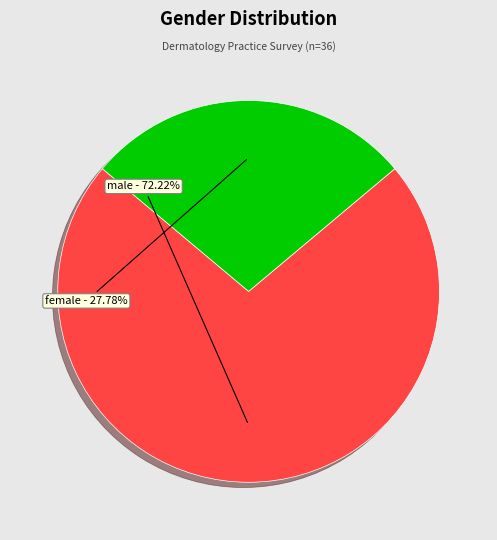

The female slice represents 41% of the pie. True or false?

False